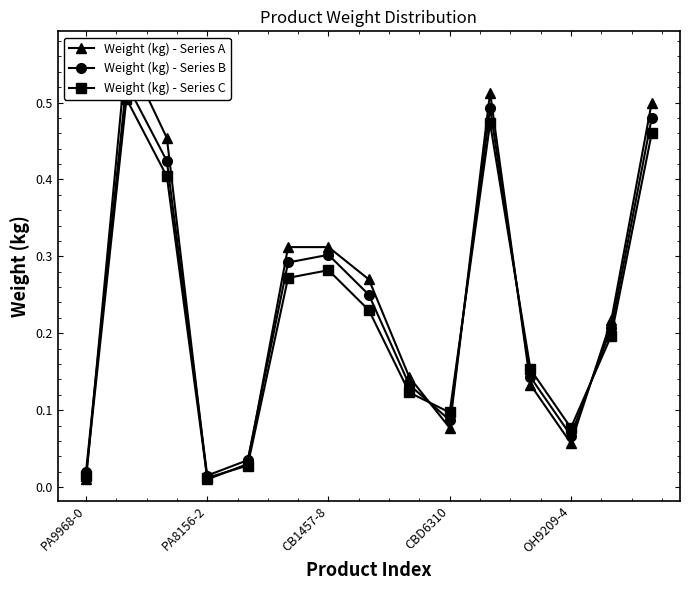

How many interior local peaks does the Weight (kg) - Series C series have?

3